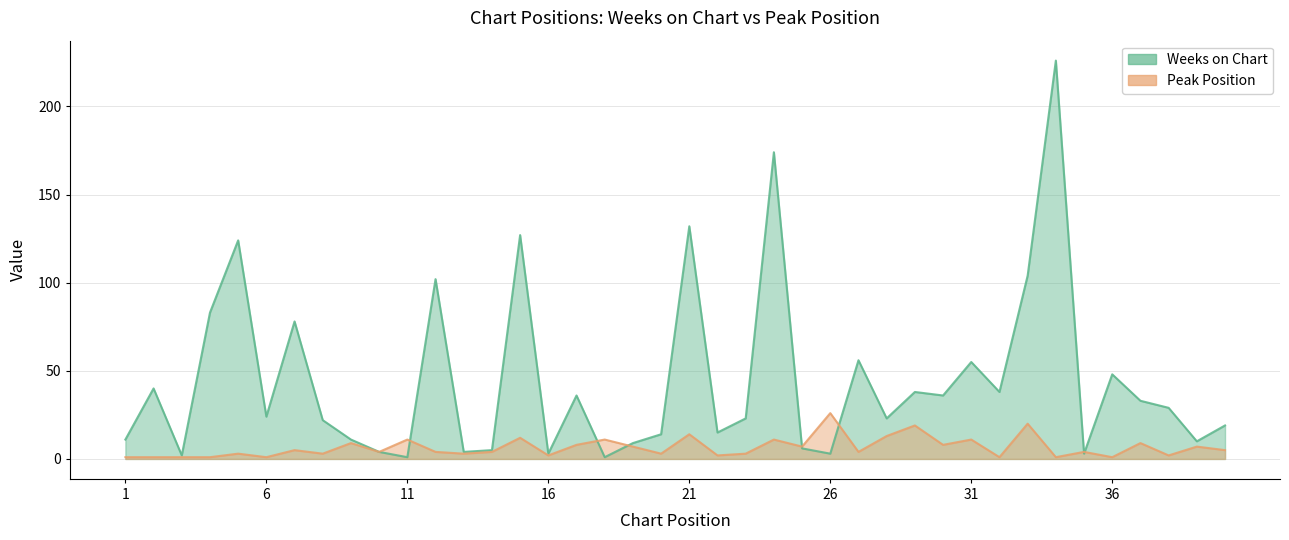

Which series has the widest spread of values?

Weeks on Chart